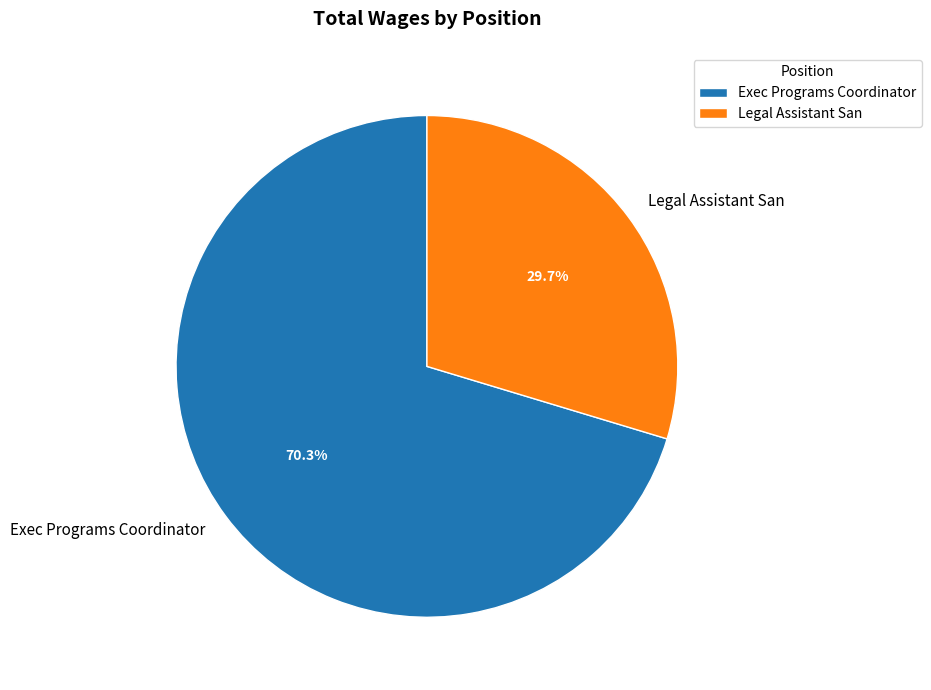

Approximately how many times larger is the value at Legal Assistant San compared to Exec Programs Coordinator?

0.4